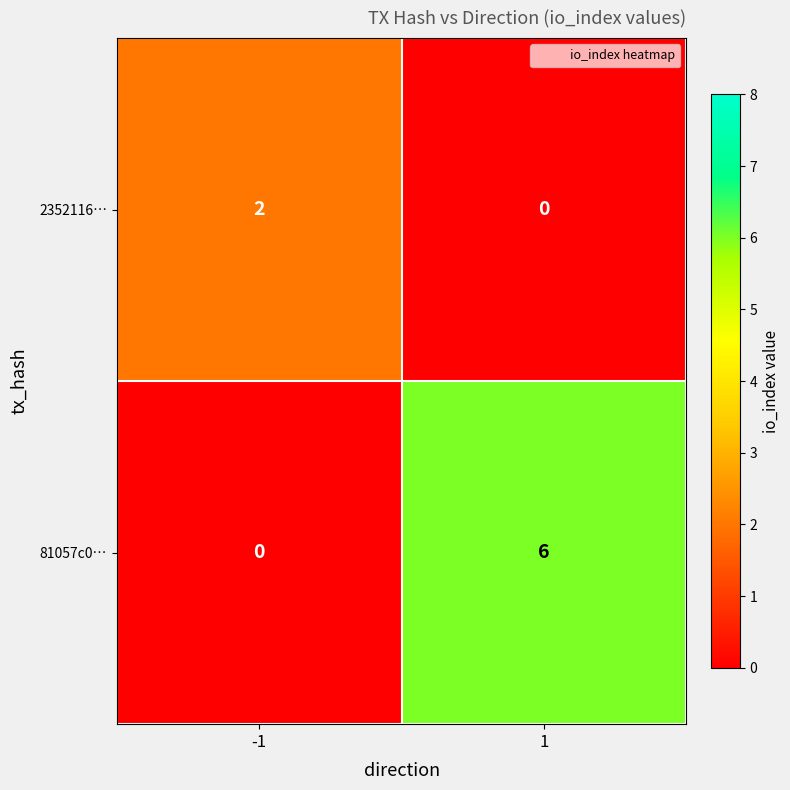

What is the spread (max minus min) of values at 1?

6